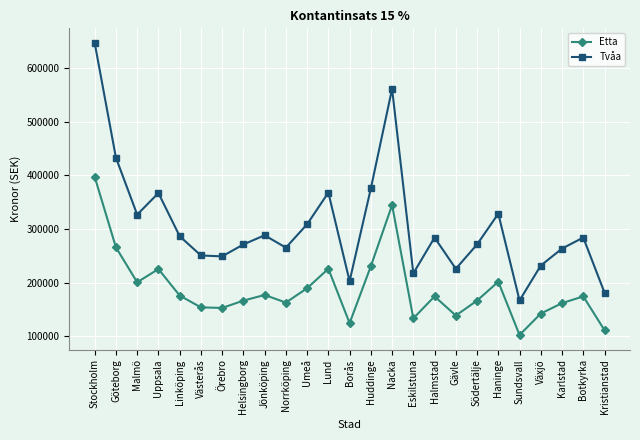

What is the difference between the maximum and minimum values in the Etta series?

294525